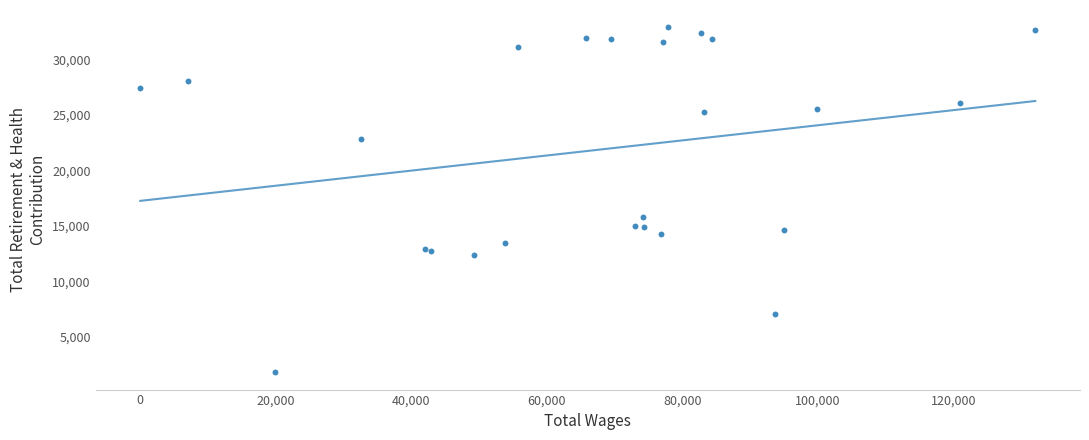

What Y value in the scatter plot is closest to 17345?

15773